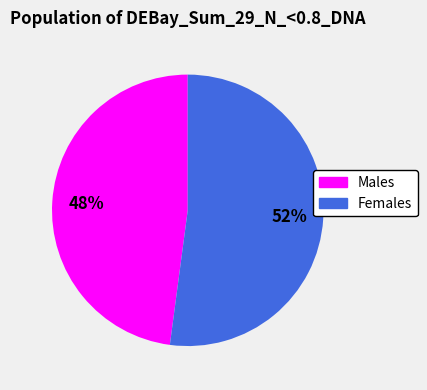

Approximately how many times larger is the value at Males compared to Females?

0.9